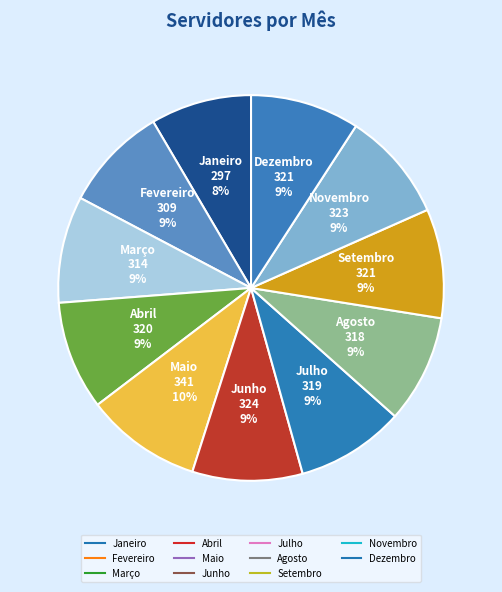

Does Setembro account for over 50% of the chart?

No